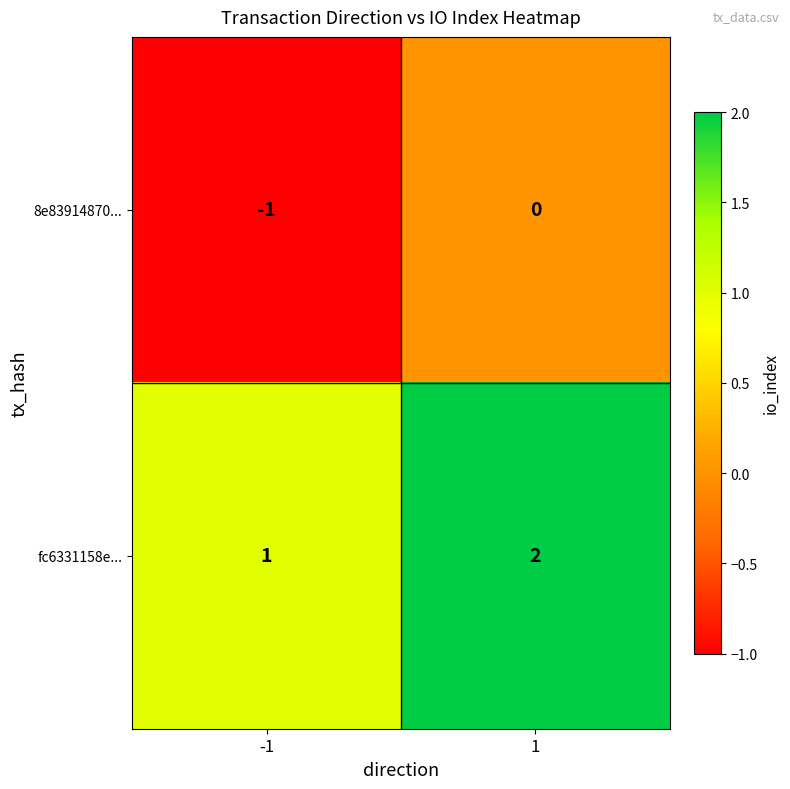

At 1, list the series in order from largest to smallest.

fc6331158e..., 8e83914870...